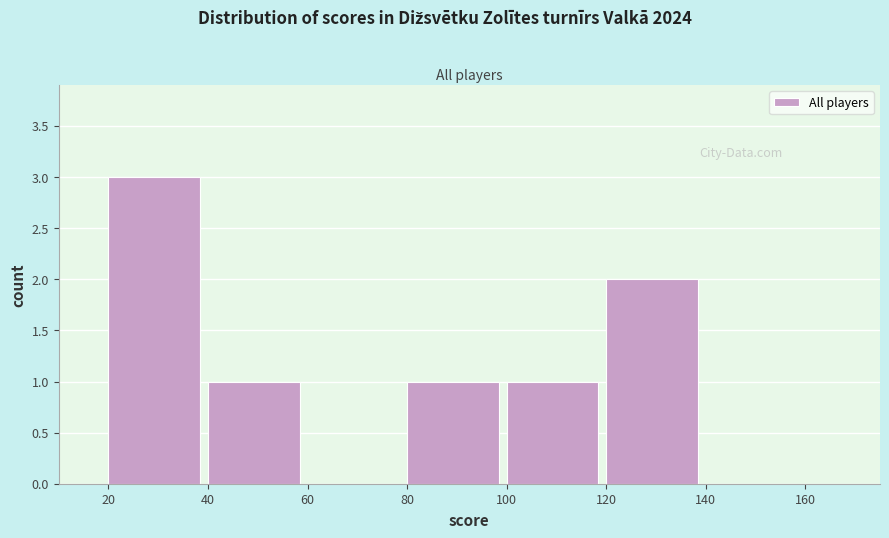

Reading left to right, list every bar in this chart as the range it spans on the x-axis followed by its height. The values are not printed on the chart, so give them approximately, as read against the axis.

20 to 40: 3
40 to 60: 1
60 to 80: 0
80 to 100: 1
100 to 120: 1
120 to 140: 2
140 to 160: 0